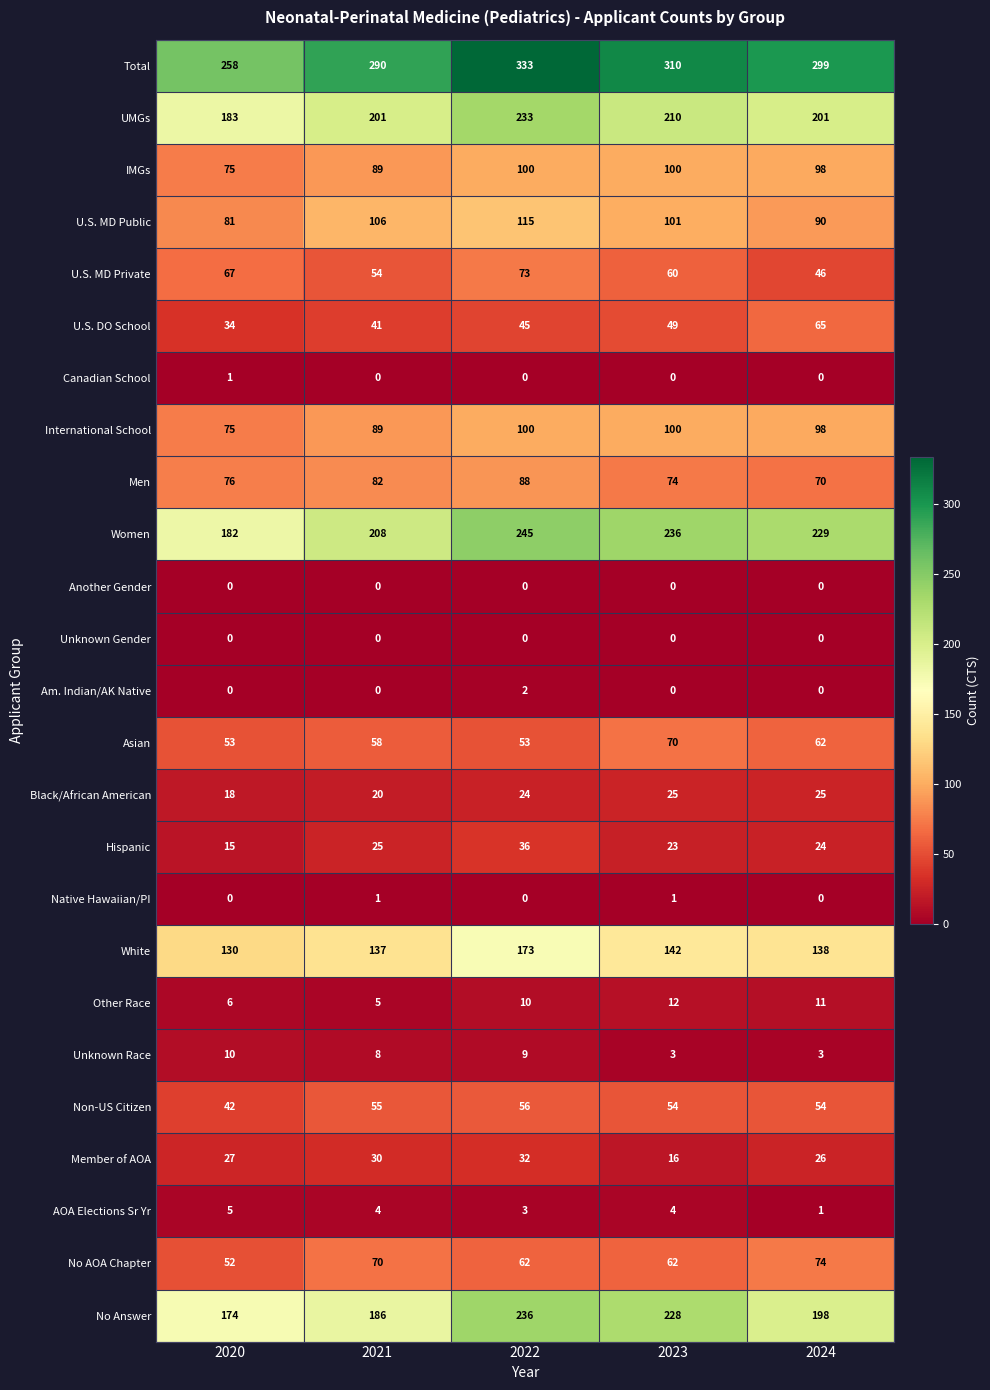

What is the difference between the maximum and minimum values in the White series?

43